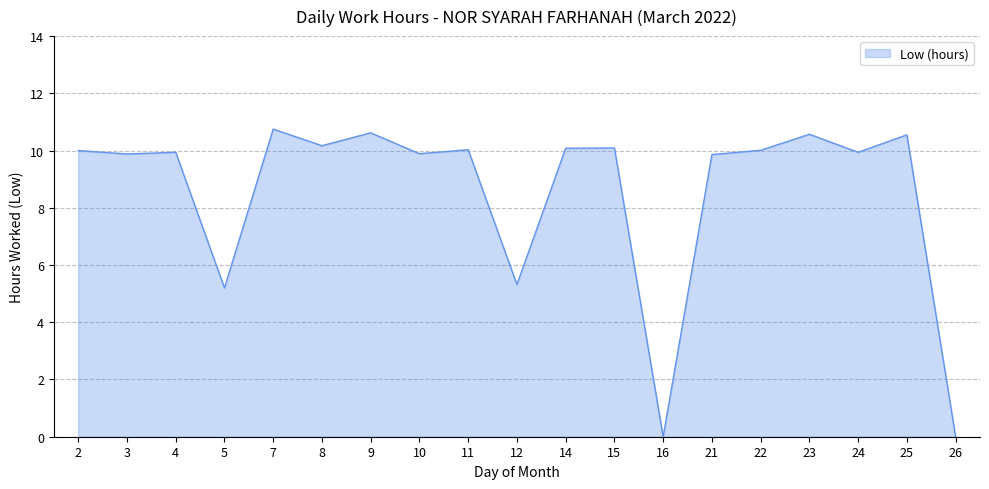

At which label is the value closest to 5?

5